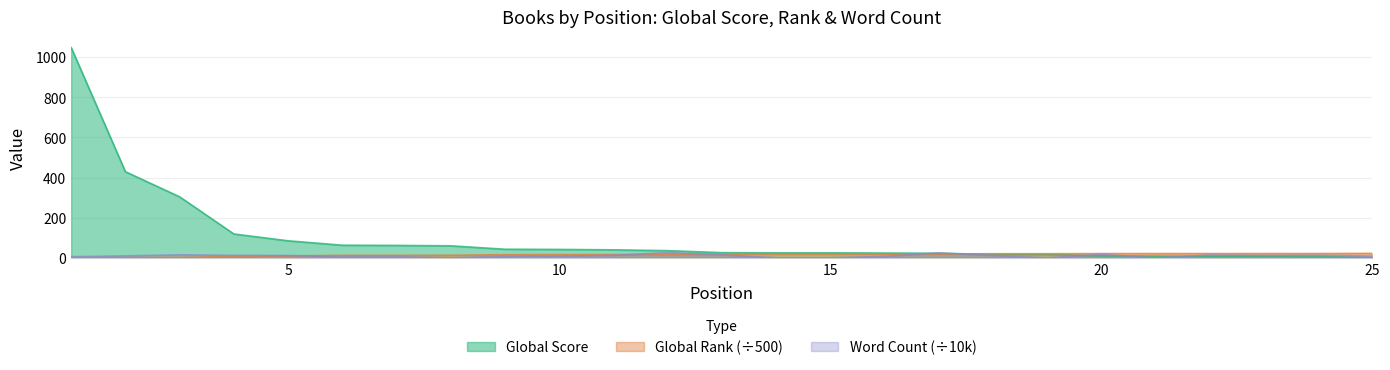

Reading left to right, transcribe all the data shown in this chart.

Global Score: 1=1047.0	2=429.0	3=304.0	4=119.0	5=85.0	6=63.0	7=62.0	8=60.0	9=43.0	10=42.0	11=40.0	12=36.0	13=26.0	14=25.0	15=25.0	16=24.0	17=23.0	18=17.0	19=17.0	20=10.0	21=9.0	22=8.0	23=8.0	24=7.0	25=1.0
Global Rank (scaled): 1=0.6	2=1.7	3=2.5	4=6.4	5=9.8	6=12.5	7=12.6	8=12.8	9=15.8	10=16.2	11=16.4	12=16.9	13=19.0	14=19.1	15=19.2	16=19.4	17=19.4	18=20.6	19=20.6	20=21.3	21=21.4	22=21.4	23=21.4	24=21.5	25=22.2
Word Count (scaled): 1=5.8	2=10.0	3=15.2	4=12.5	5=11.8	6=5.5	7=5.9	8=0.0	9=7.8	10=8.5	11=12.5	12=26.2	13=15.0	14=0.0	15=0.0	16=7.2	17=25.0	18=12.0	19=0.0	20=17.3	21=0.0	22=14.3	23=12.0	24=12.6	25=9.1